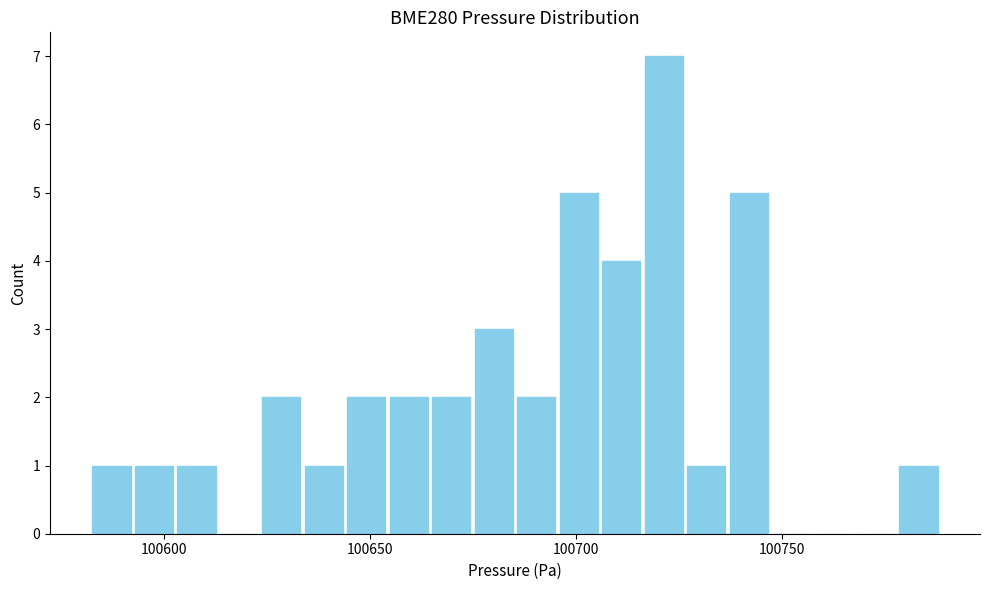

Around what value on the x-axis is the tallest bar? Give the approximate position of its centre, as read against the axis.

100720